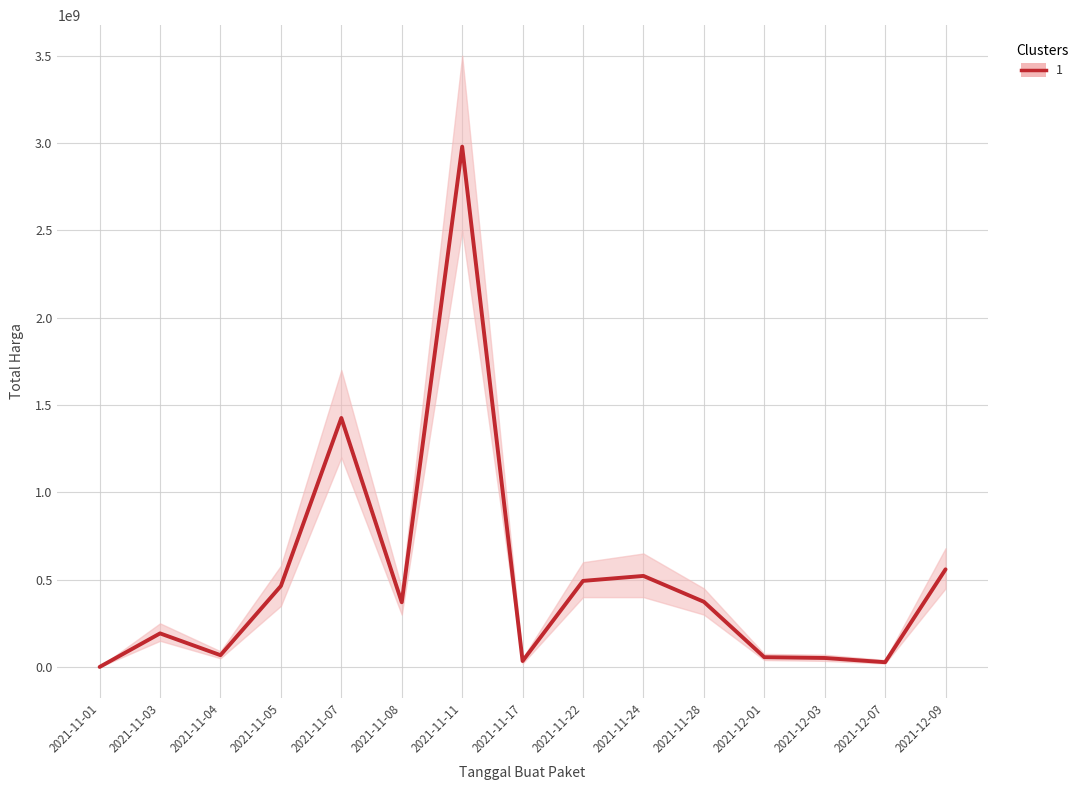

Is it true that the value at 2021-11-07 is 2465583423?

False